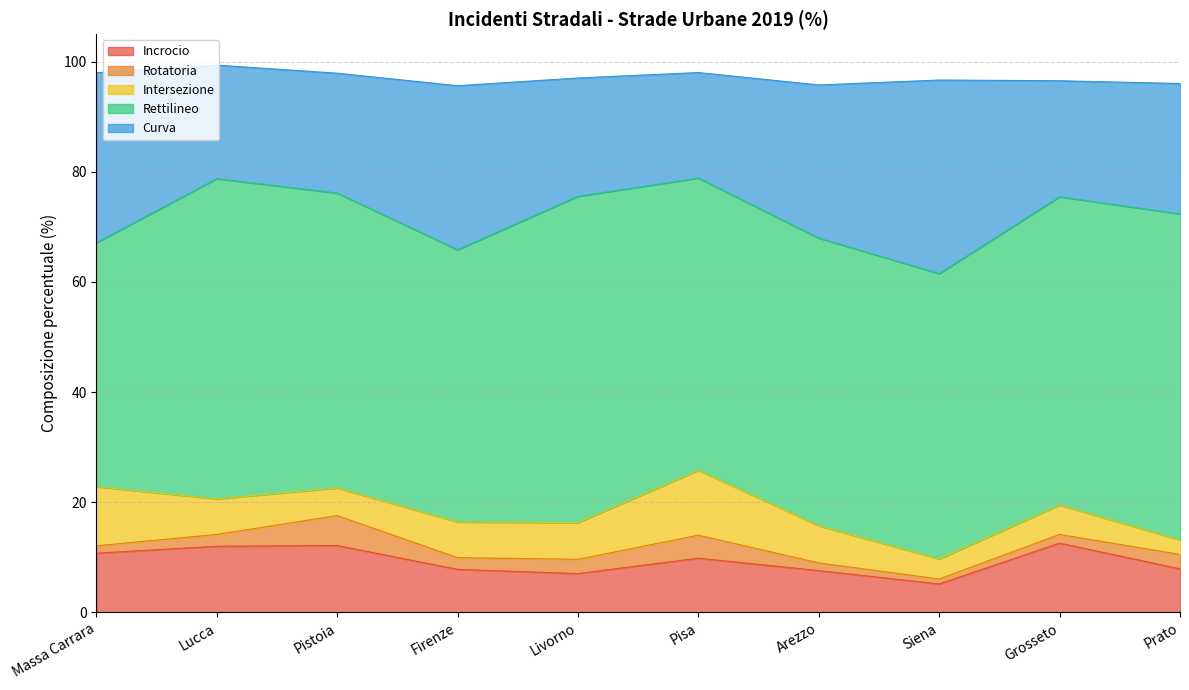

True or false: Incrocio and Rotatoria cross at least once.

False